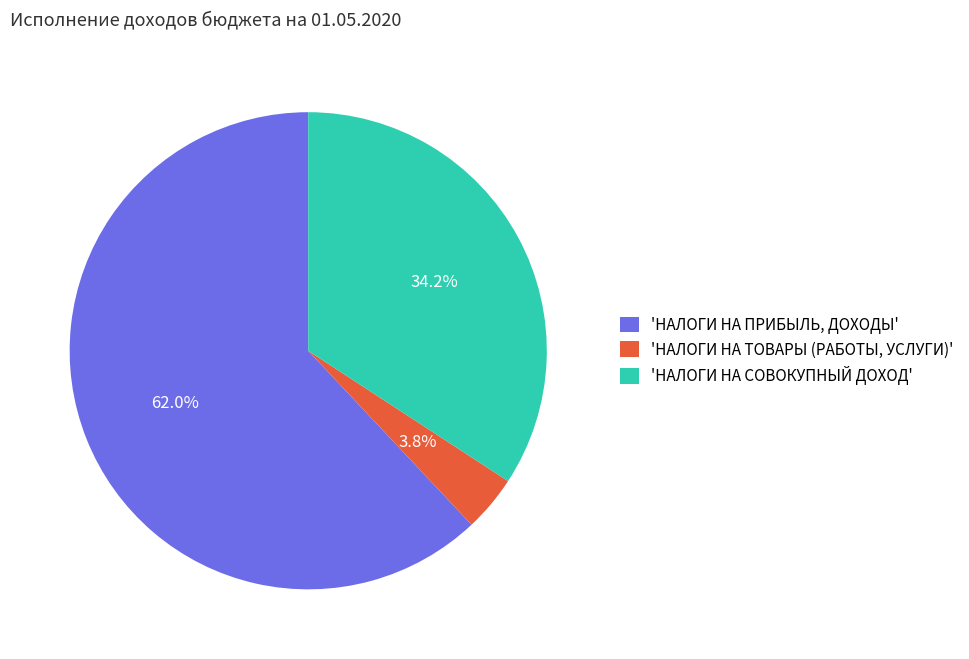

Which has a higher value, 'НАЛОГИ НА ТОВАРЫ (РАБОТЫ, УСЛУГИ)' or 'НАЛОГИ НА ПРИБЫЛЬ, ДОХОДЫ'?

'НАЛОГИ НА ПРИБЫЛЬ, ДОХОДЫ'